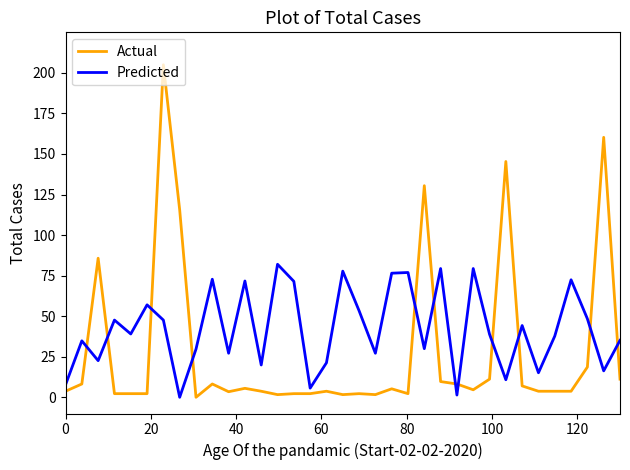

What is the maximum value shown in the chart?

205.0